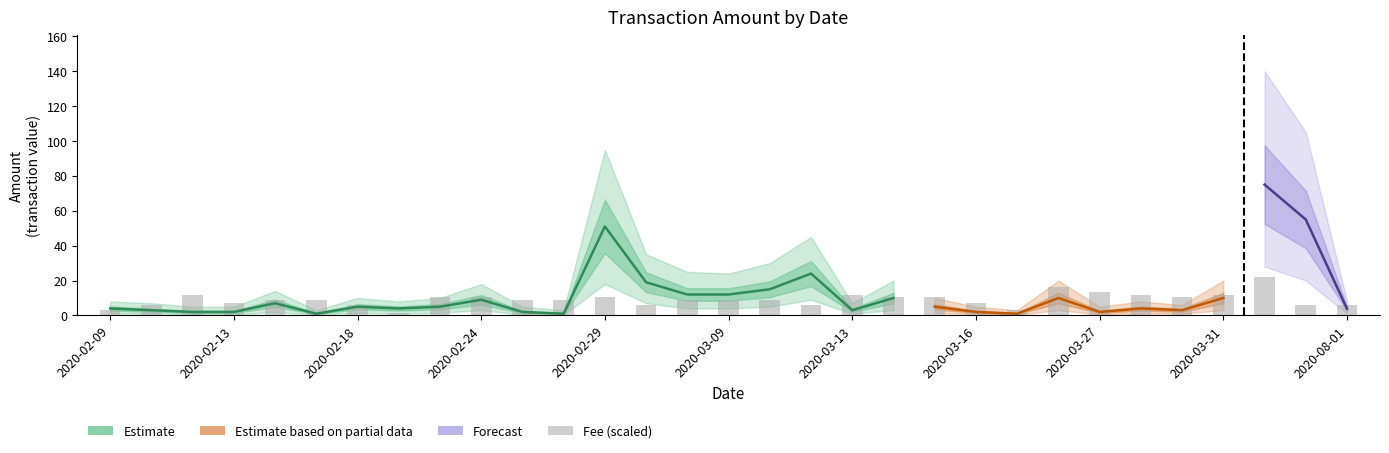

True or false: Amount has a value of 55.0 at 2020-04-13.

True